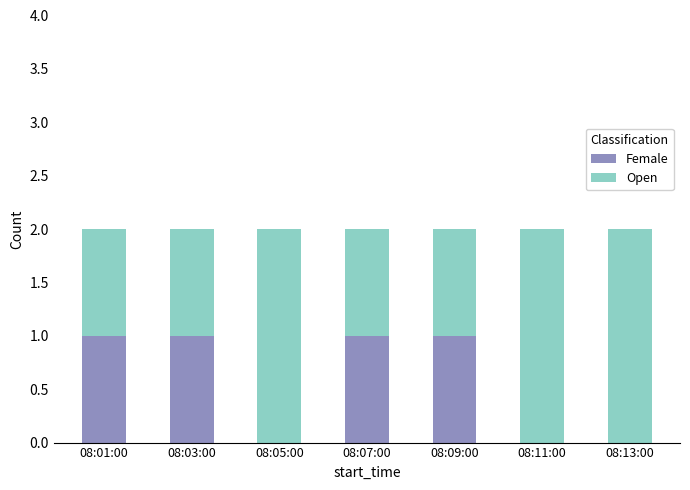

What are all the series names shown in the legend?

Female, Open